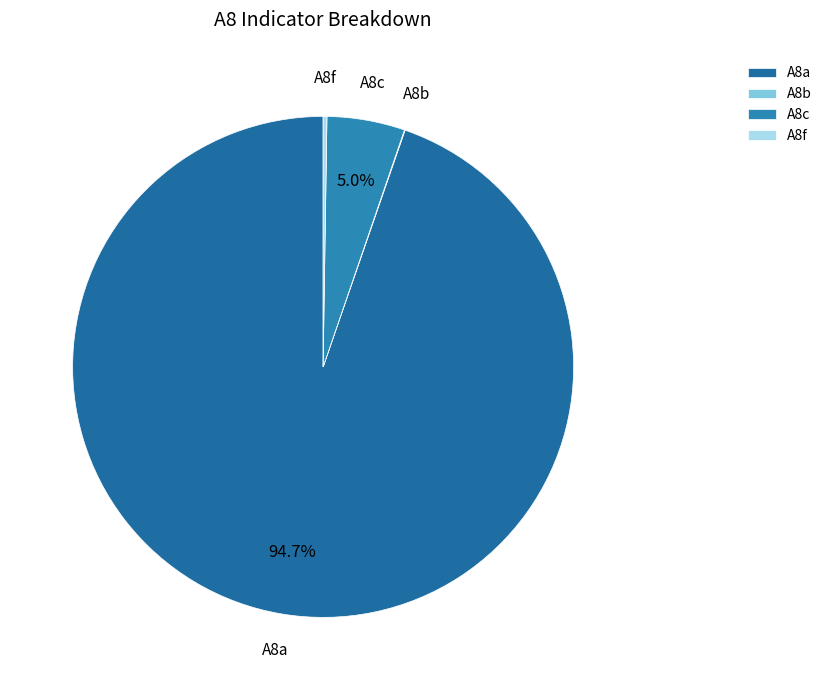

Which slice is the largest?

A8a